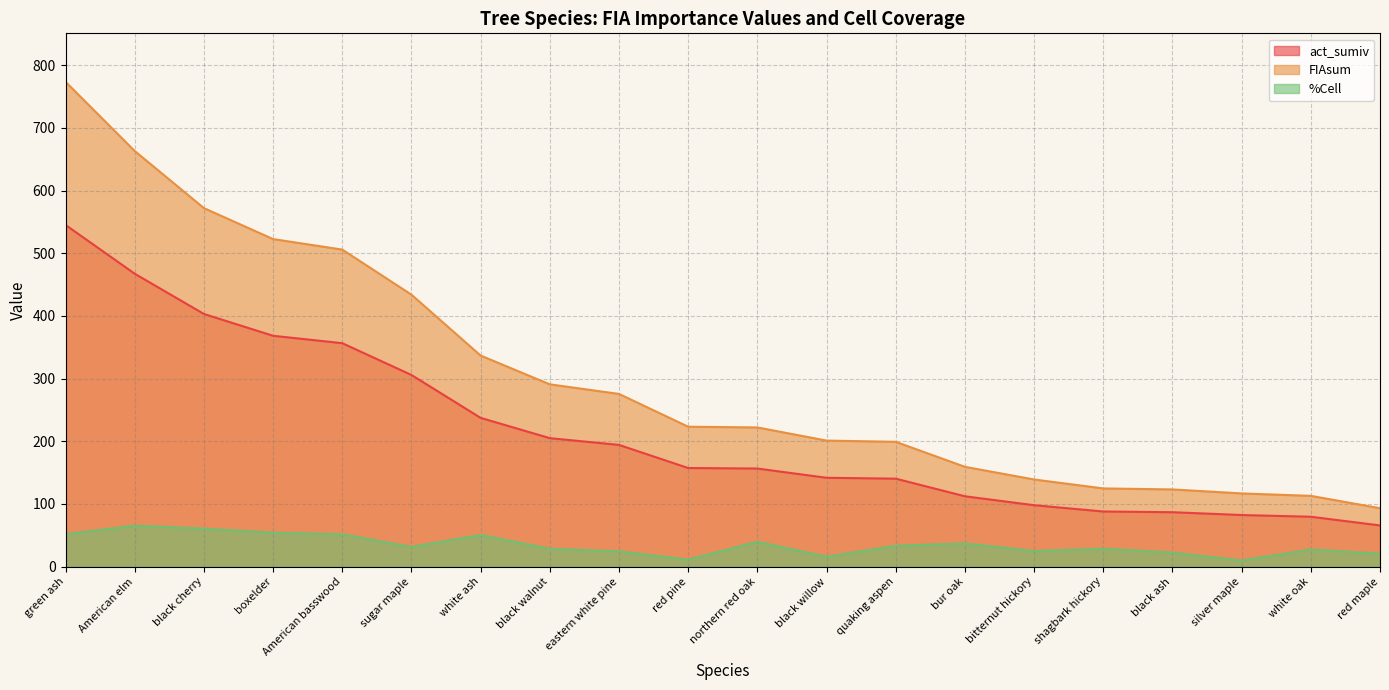

At which category does %Cell reach its first local peak?

American elm